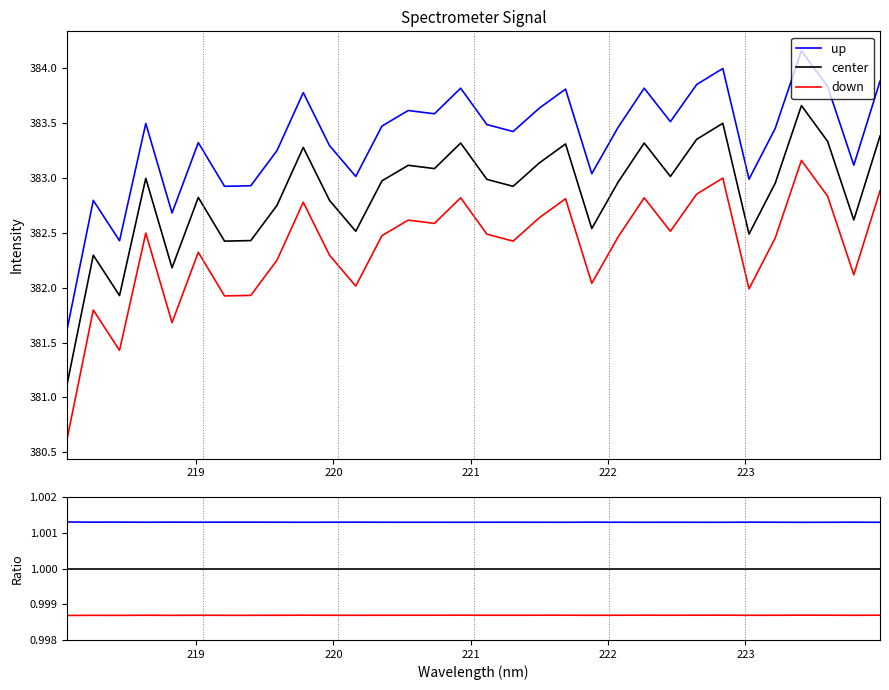

Does the chart display data point markers on the line(s)?

No